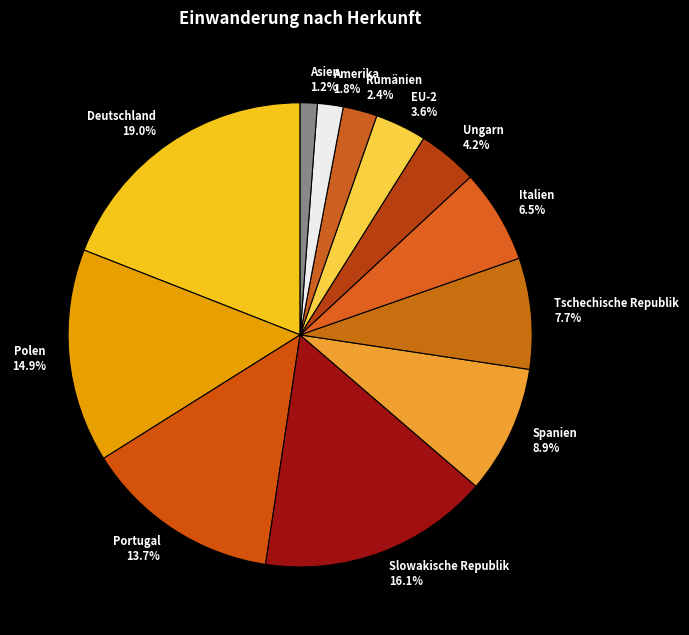

Count the number of slices in the pie.

12